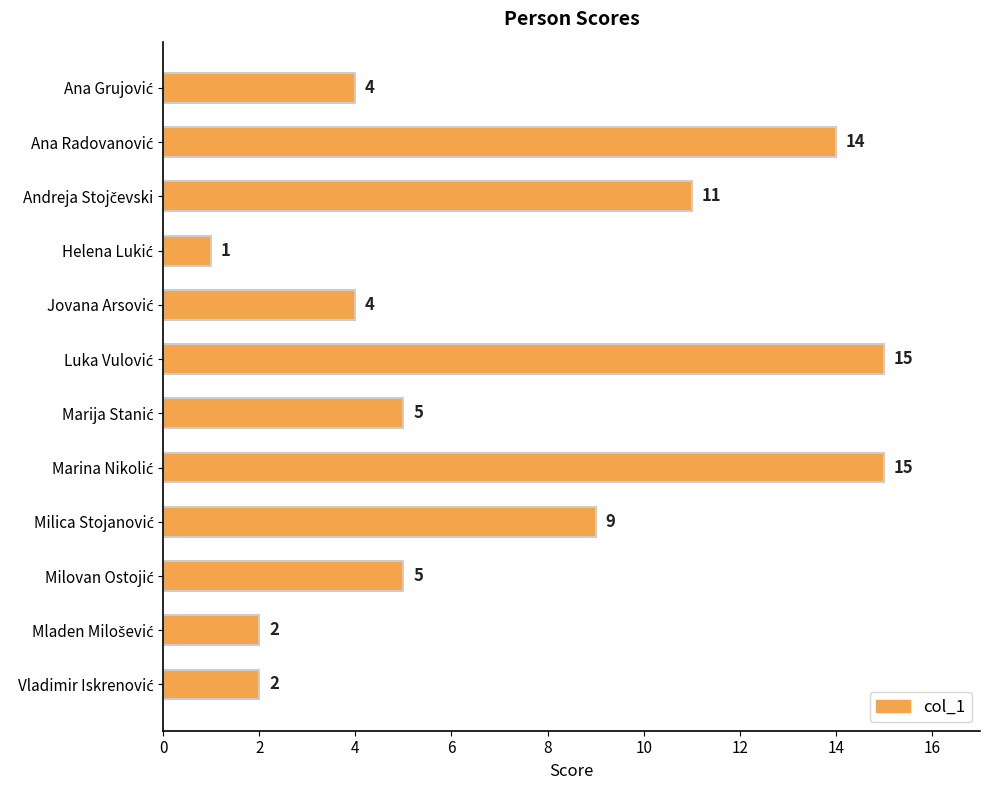

What is the difference between the second highest and minimum values?

14